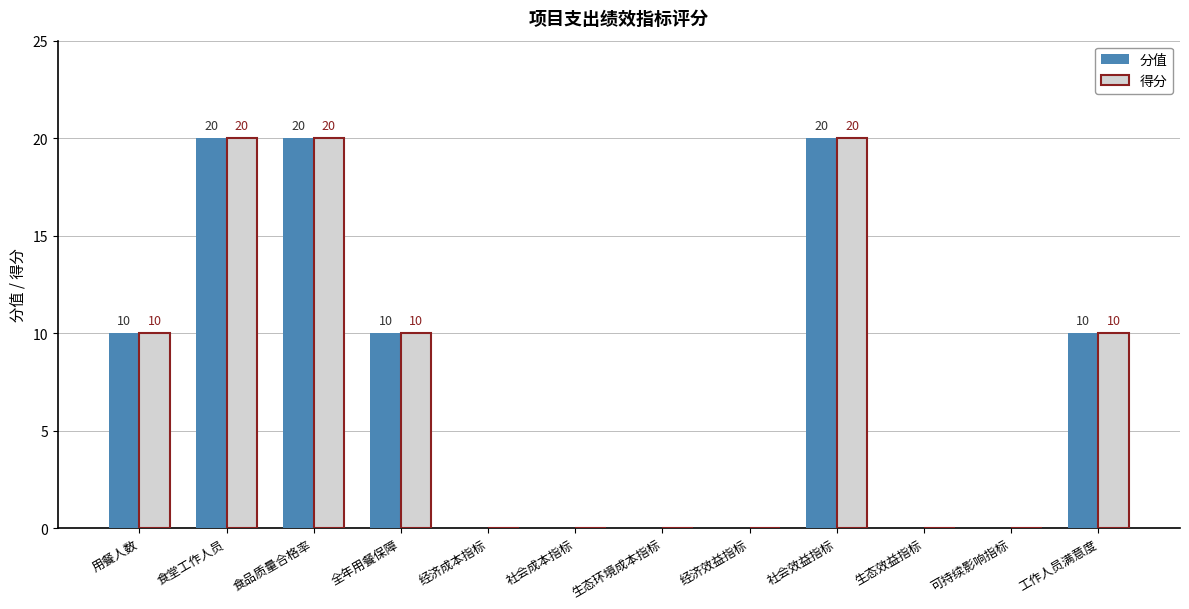

What is the maximum value shown in the chart?

20